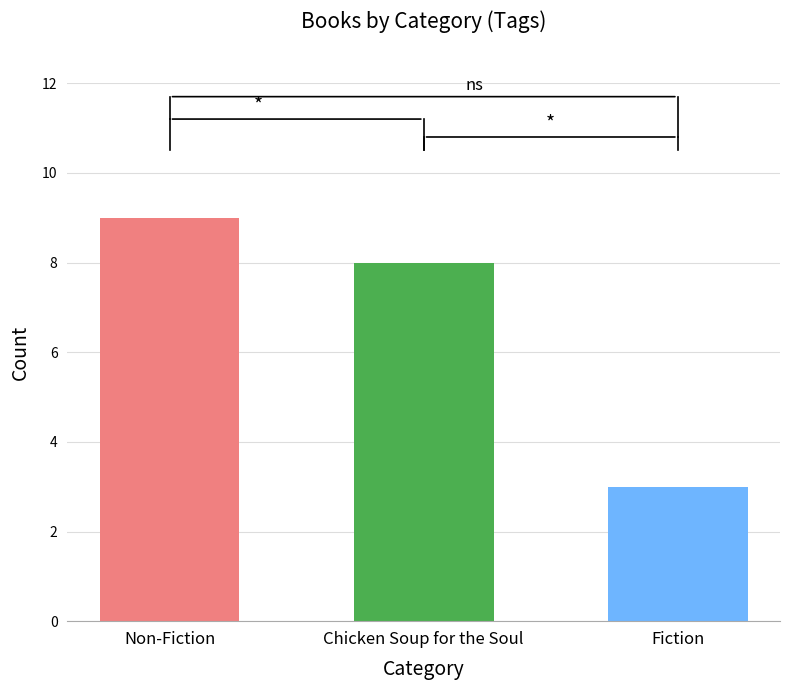

Is it true that the value at Chicken Soup for the Soul is 13?

False